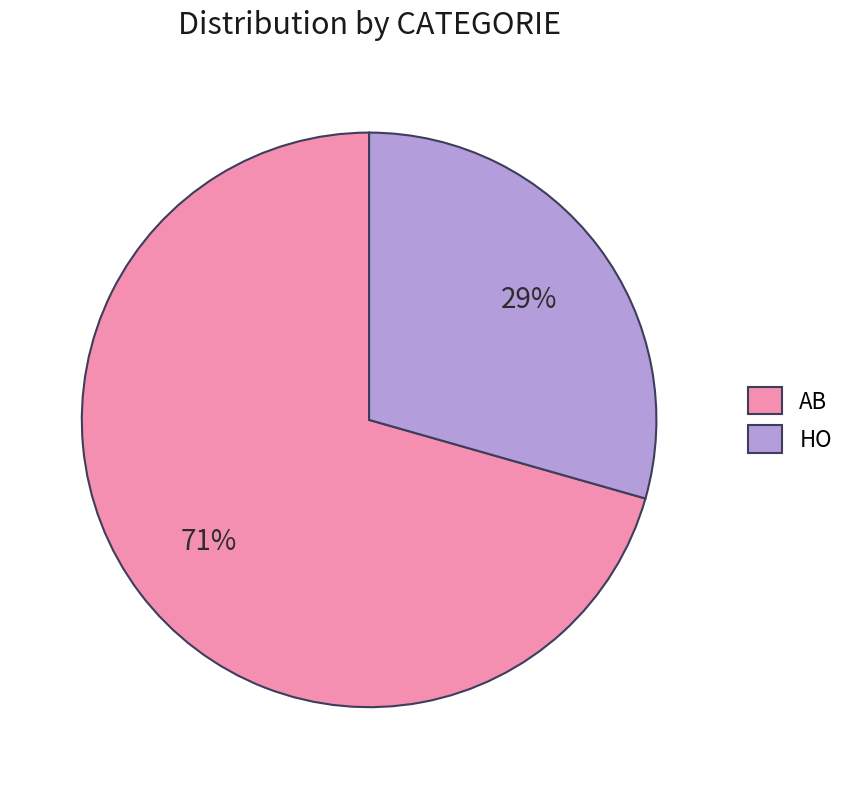

Which slice is the largest?

AB